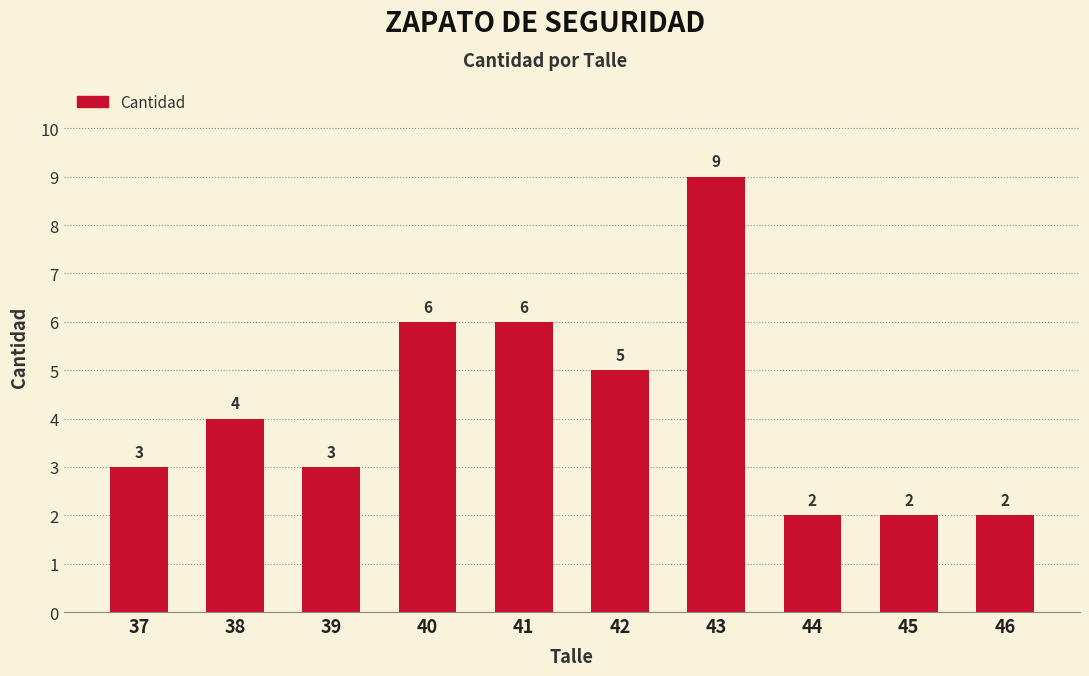

Is it true that the value at 40 is 6?

True